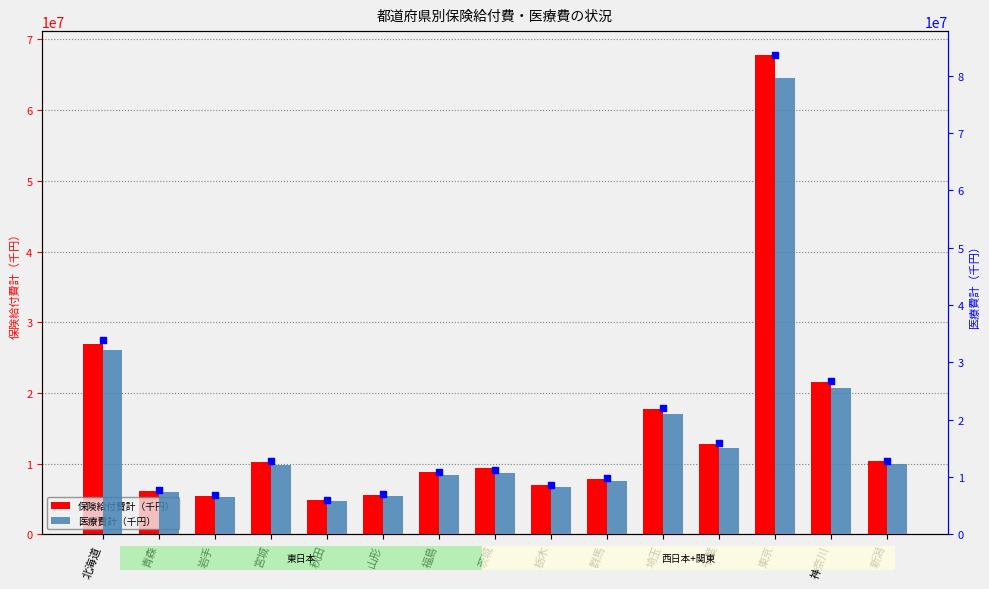

What are all the series names shown in the legend?

保険給付費計（千円）, 医療費計（千円）